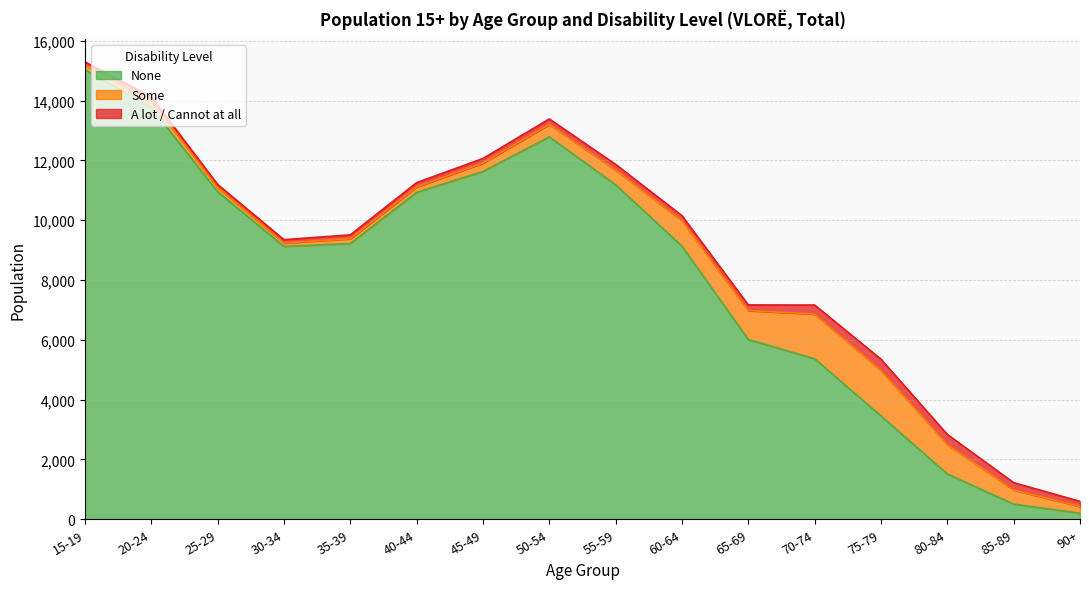

At which label is Some closest to 817?

60-64